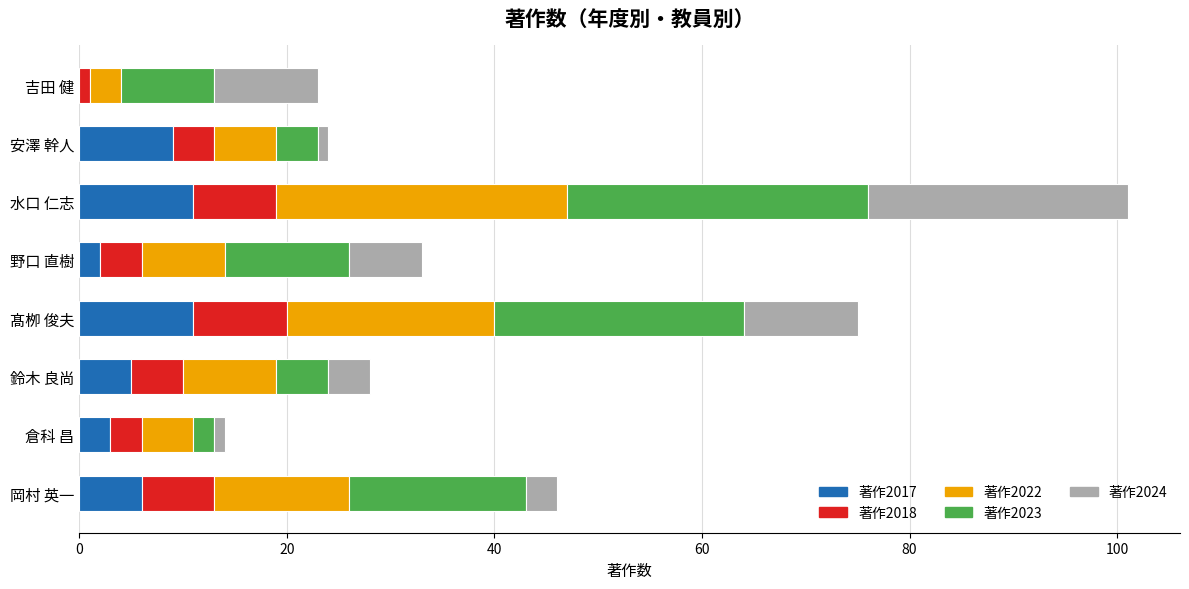

True or false: 著作2017 has a value of 11 at 髙栁 俊夫.

True